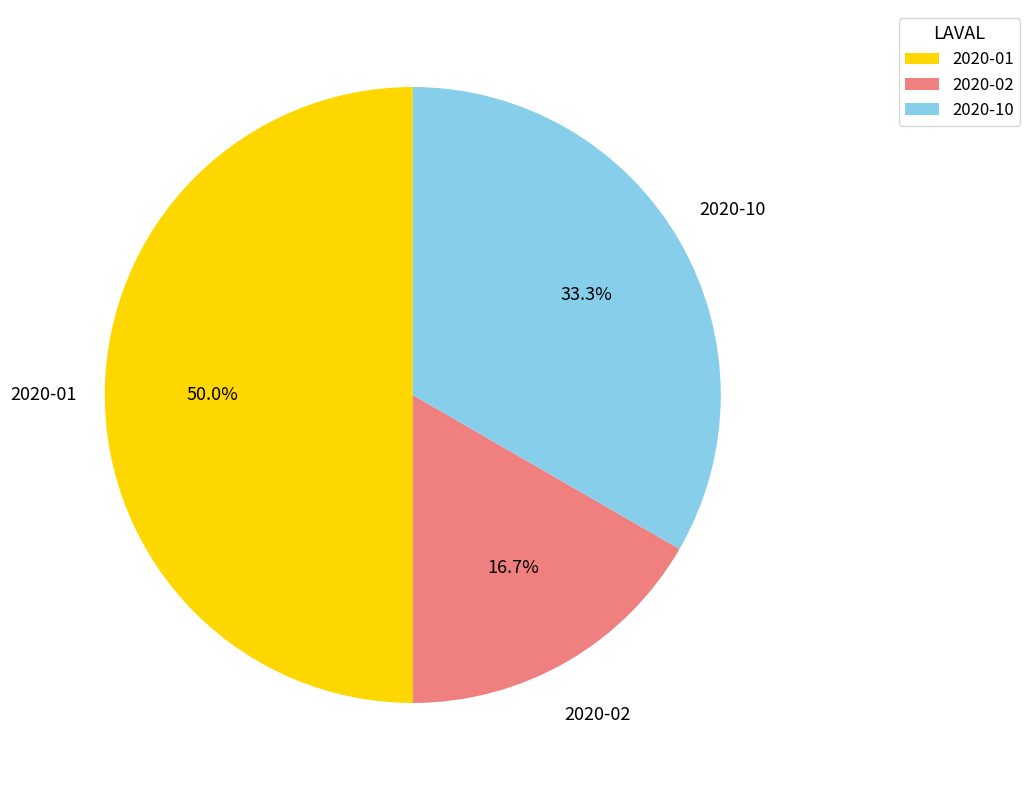

Which slice is the largest?

2020-01